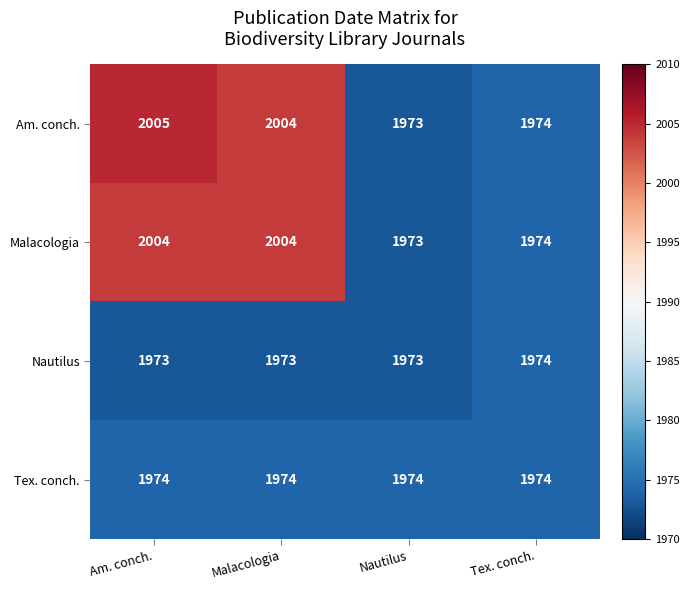

Which label corresponds to the largest value in the chart?

Am. conch.